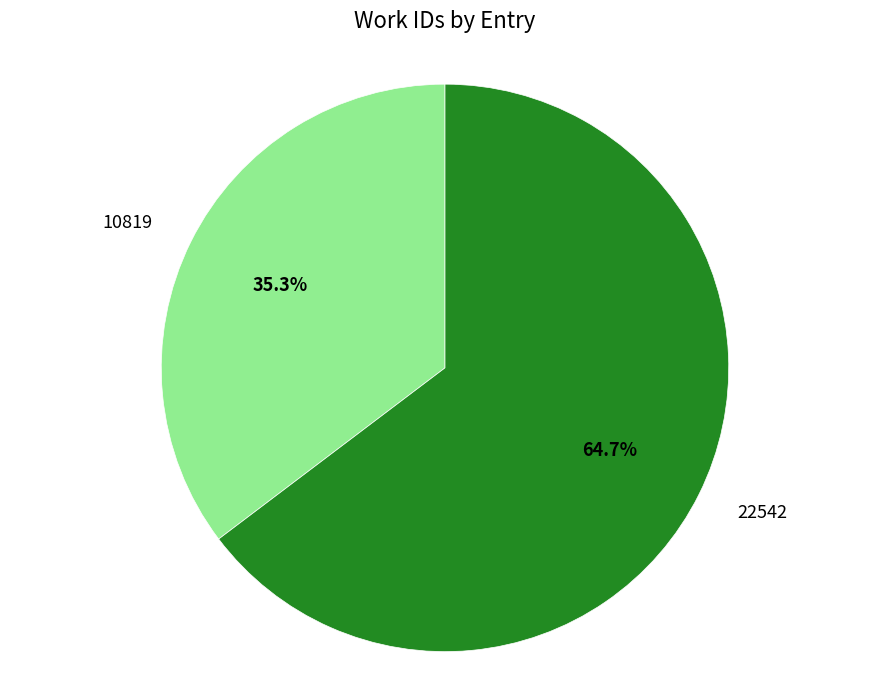

Which category has the biggest portion of the pie?

22542